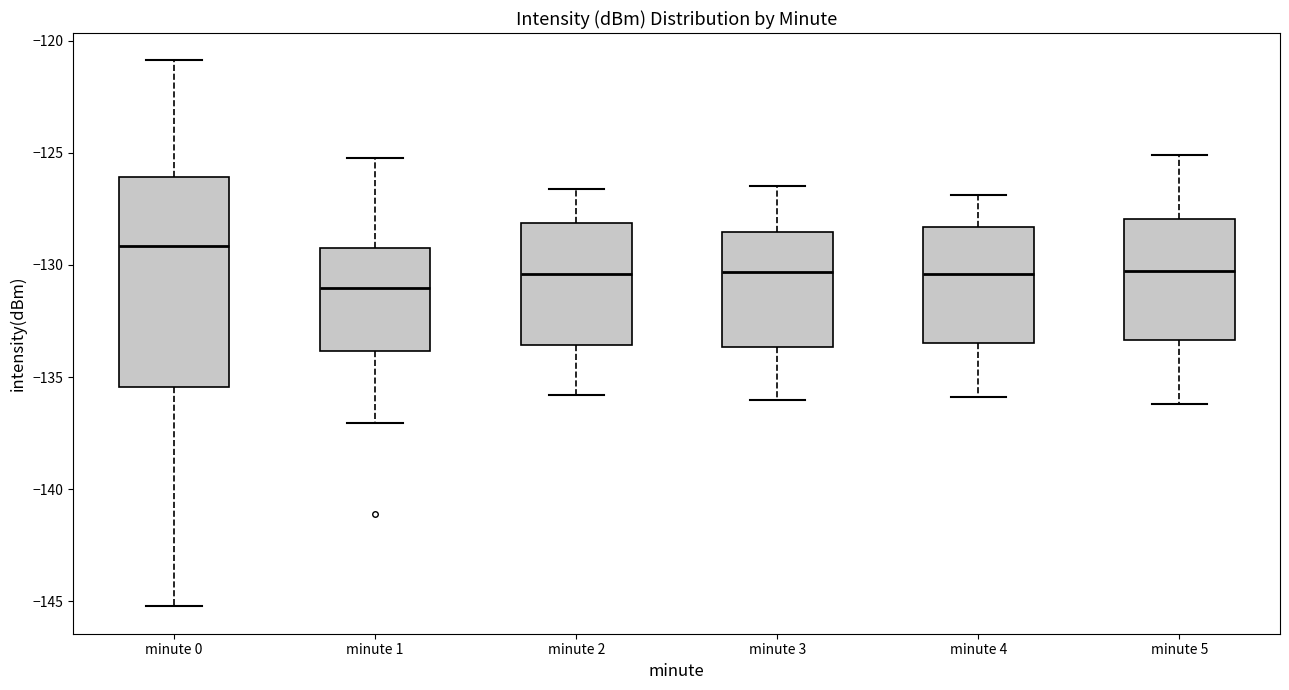

Which box's median line is the lowest?

minute 1